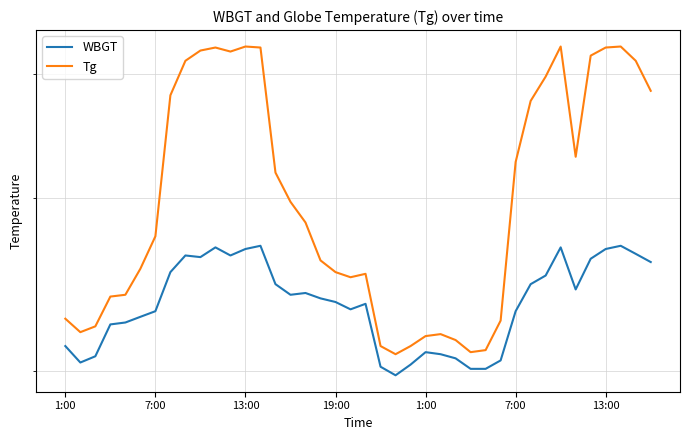

What are all the series names shown in the legend?

WBGT, Tg